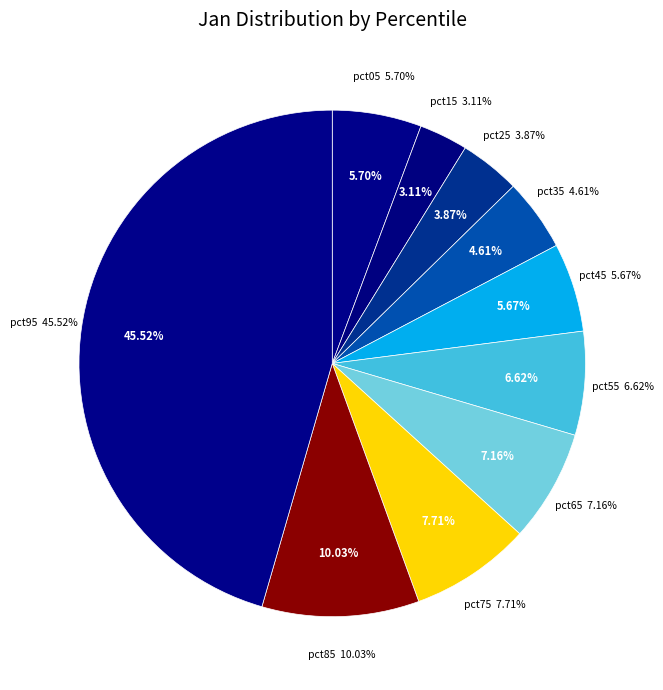

Which slice is the largest?

pct95